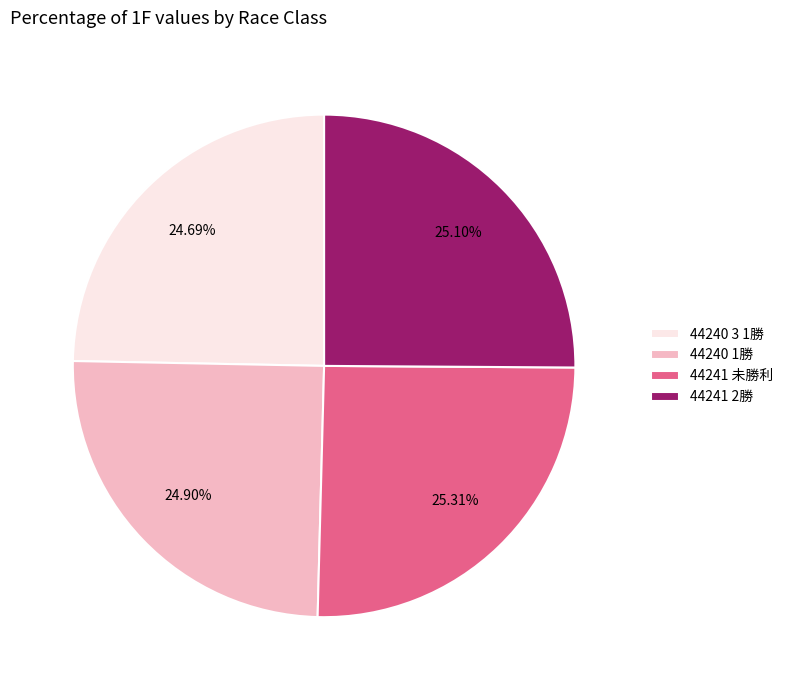

Approximately how many times larger is the value at 44241 2勝 compared to 44240 1勝?

1.0